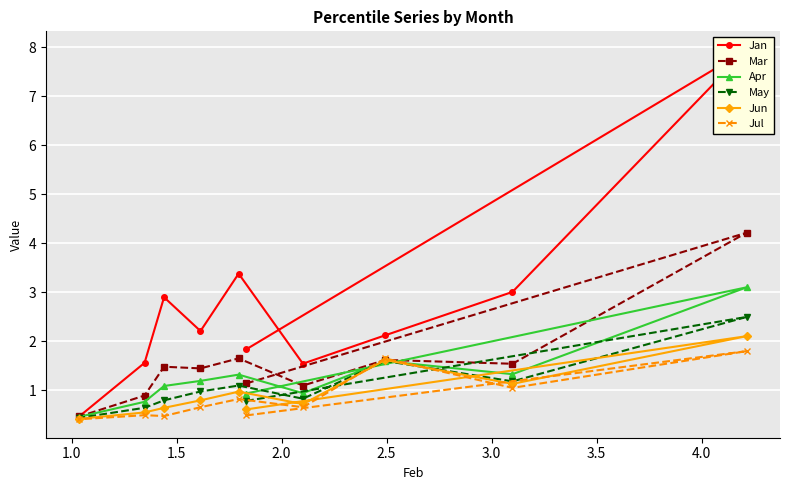

True or false: May and Jan cross at least once.

False